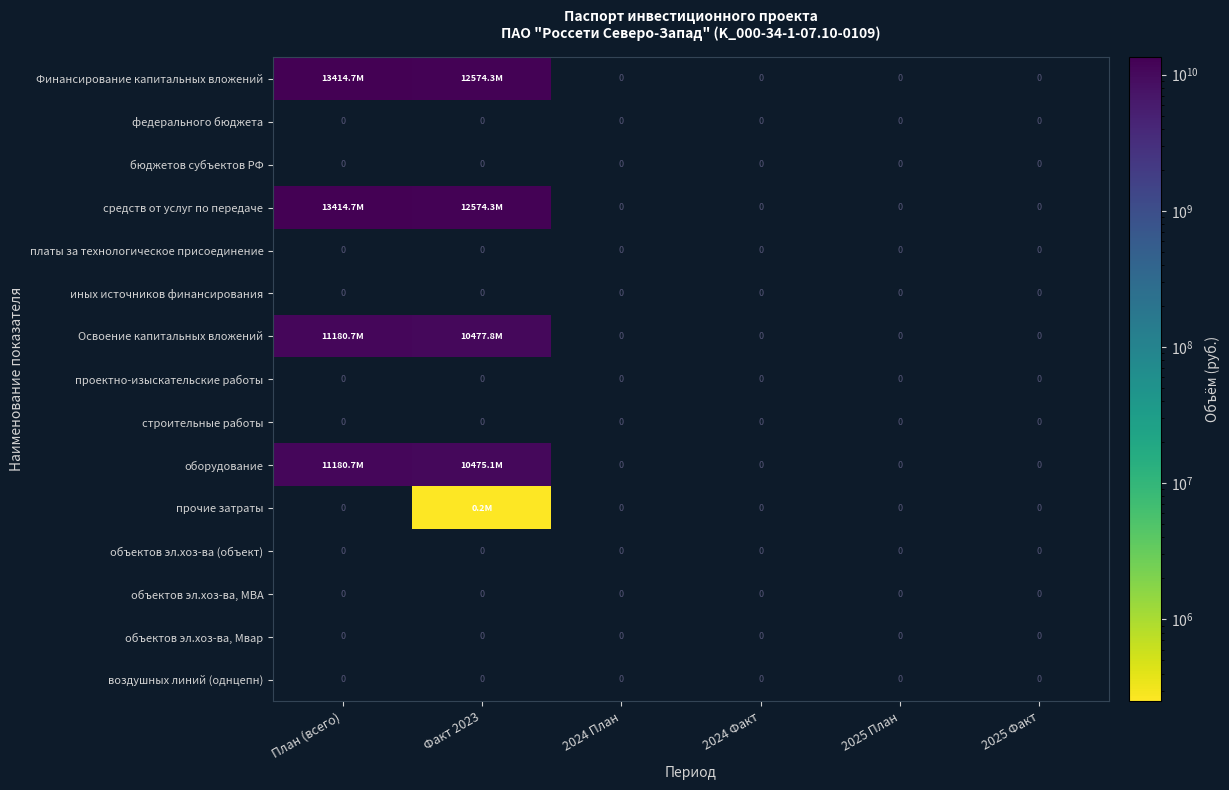

The value of объектов эл.хоз-ва, Мвар at Факт 2023 is 0. True or false?

True